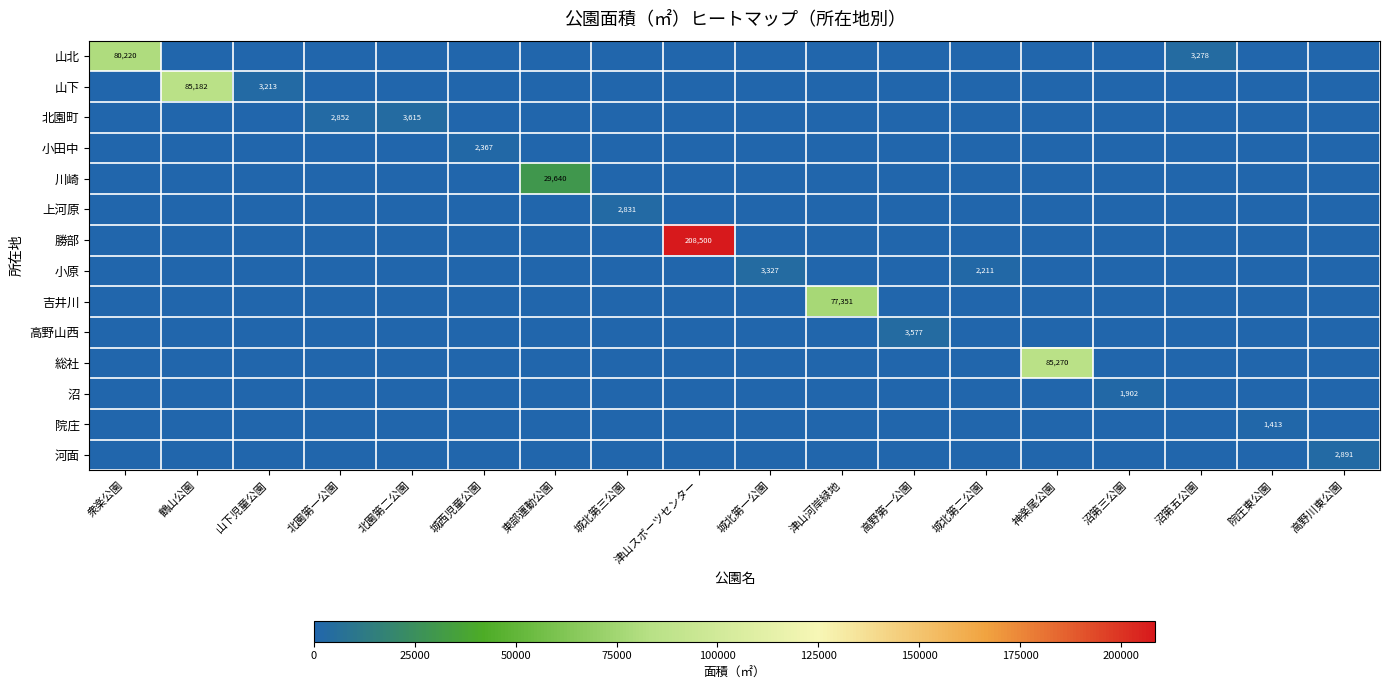

At 津山スポーツセンター, list the series in order from largest to smallest.

勝部, 山北, 山下, 北園町, 小田中, 川崎, 上河原, 小原, 吉井川, 高野山西, 総社, 沼, 院庄, 河面